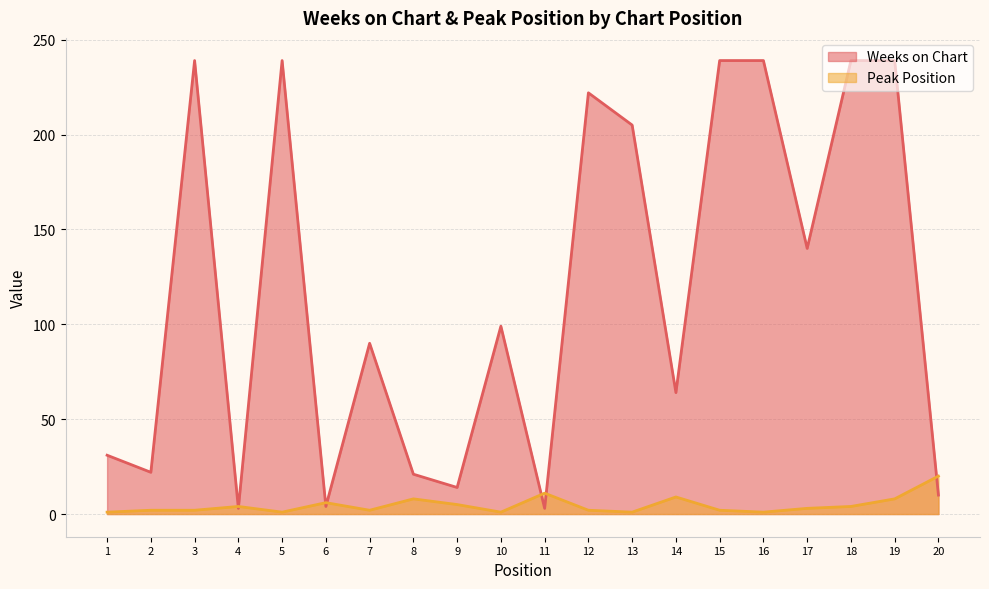

Reading left to right, transcribe all the data shown in this chart.

Weeks on Chart: 31	22	239	3	239	4	90	21	14	99	3	222	205	64	239	239	140	239	239	10
Peak Position: 1	2	2	4	1	6	2	8	5	1	11	2	1	9	2	1	3	4	8	20